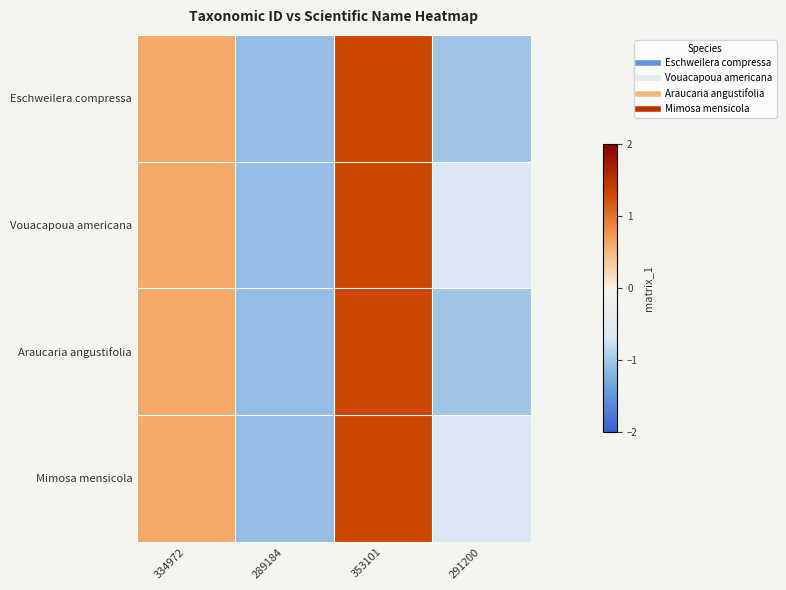

Which series changed the most between 334972 and 289184?

Eschweilera compressa